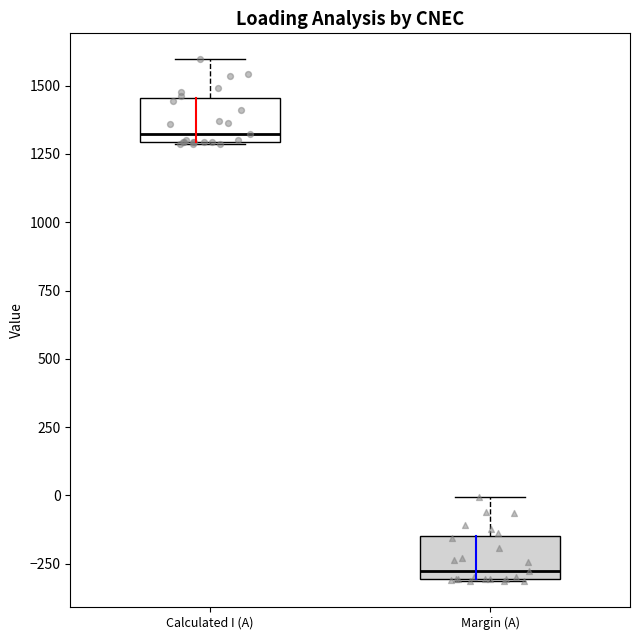

Reading left to right, read every box against the y-axis: the position of its median line, the range the box covers, and the ends of its whiskers. The values are not printed on the chart, so give them approximately, as read against the axis.

Calculated I (A): median 1300 (just above the box's lower edge), box 1300 to 1450, whiskers 1300 to 1600
Margin (A): median -300 (just above the box's lower edge), box -300 to -150, whiskers -300 to 0